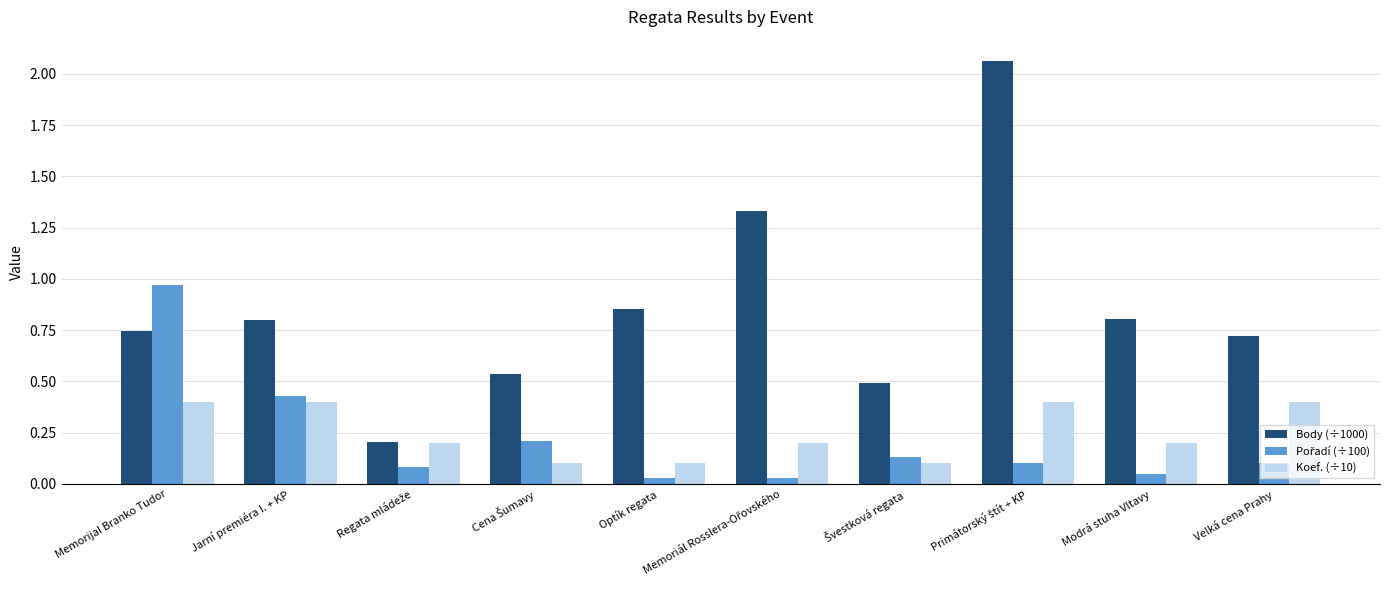

True or false: Body (÷1000) has a value of 0.8 at Modrá stuha Vltavy.

True